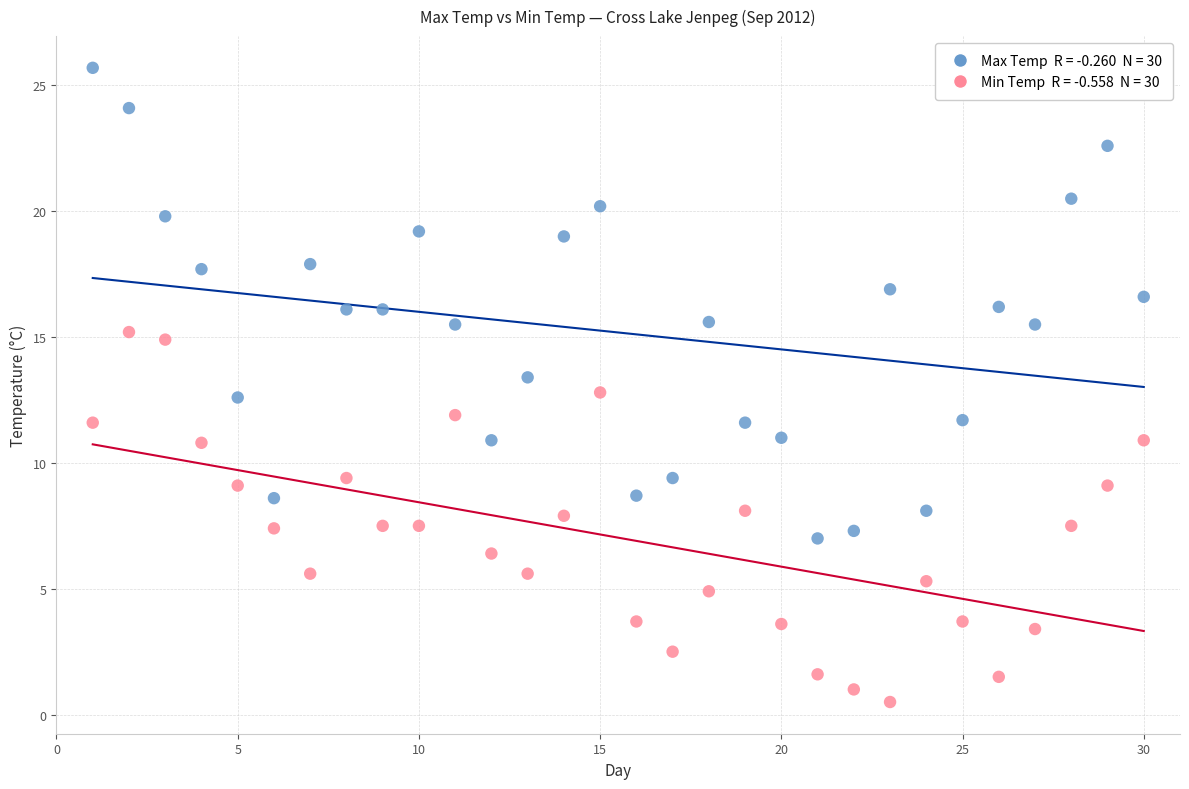

Across all data points, what is the range of Y values (max minus min)?

25.2